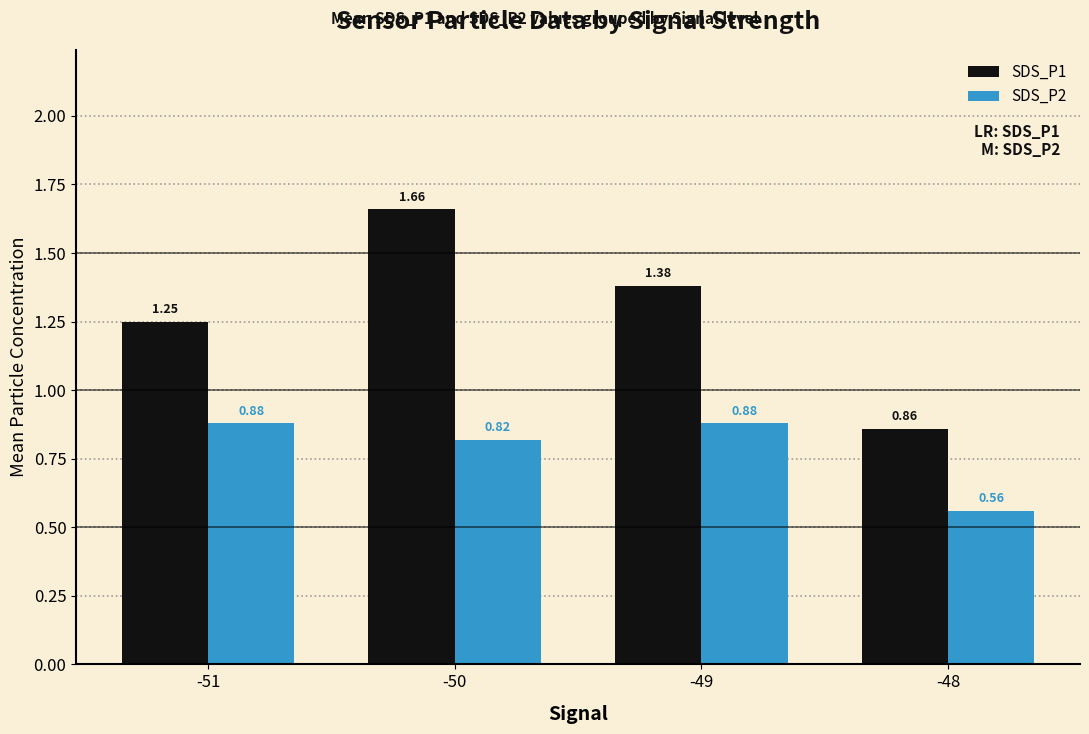

At which category is the sum across all series the highest?

-50